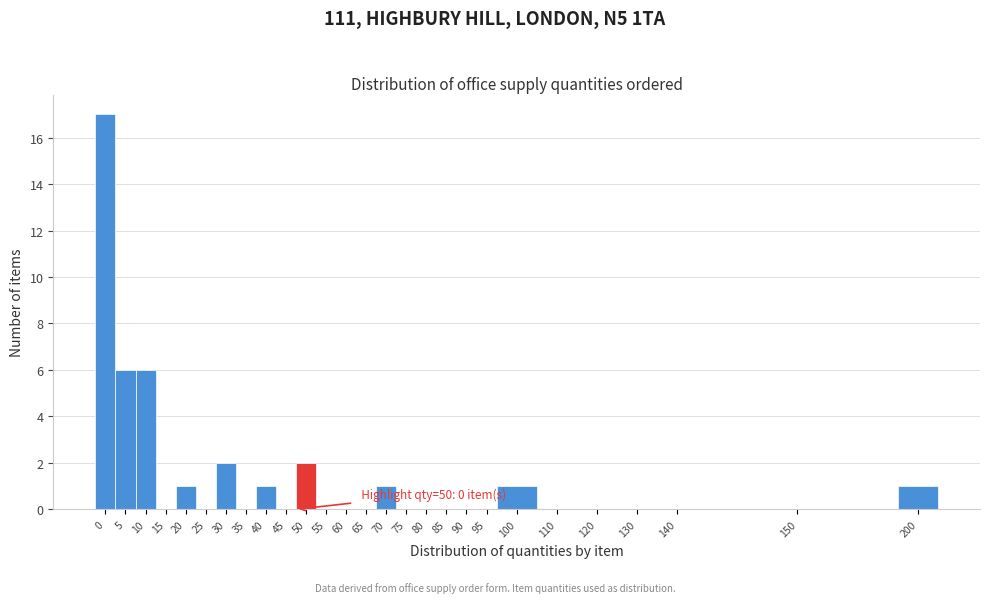

Reading right to left, list all the values displayed in this chart.

200=1	150=0	140=0	130=0	120=0	110=0	100=1	95=0	90=0	85=0	80=0	75=0	70=1	65=0	60=0	55=0	50=2	45=0	40=1	35=0	30=2	25=0	20=1	15=0	10=6	5=6	0=17